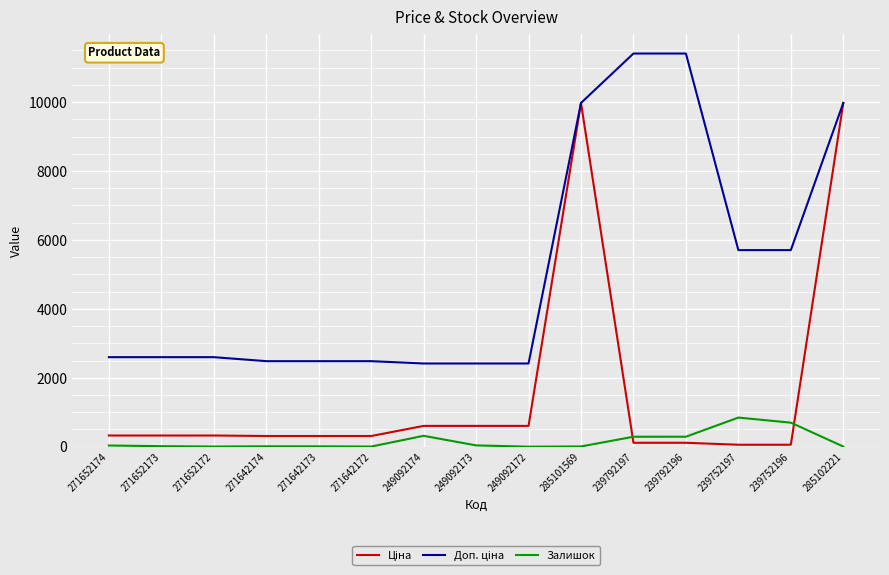

What is the total value across all series at 249092172?

3018.6